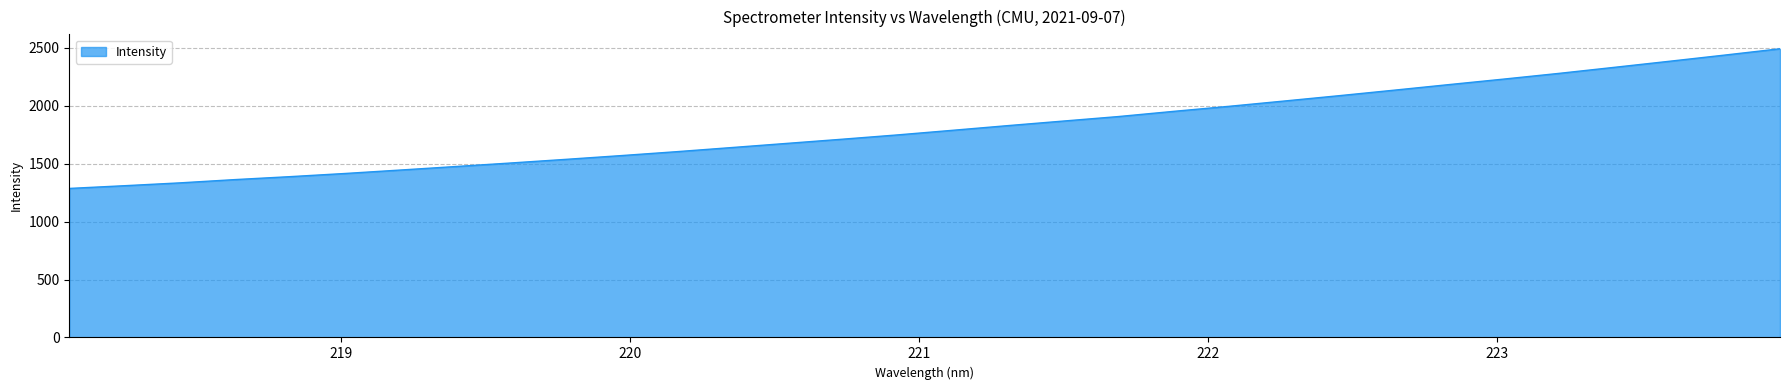

What is the smallest value displayed?

1286.7